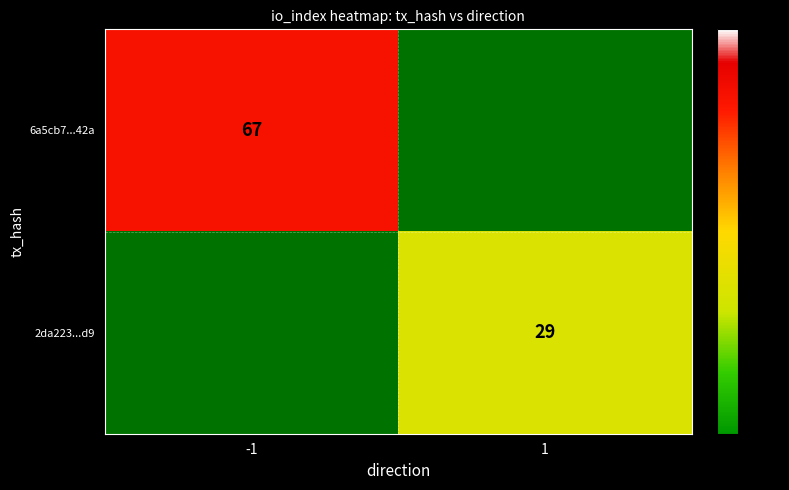

True or false: 2da223...d9 has a value of 14.9 at 1.

False